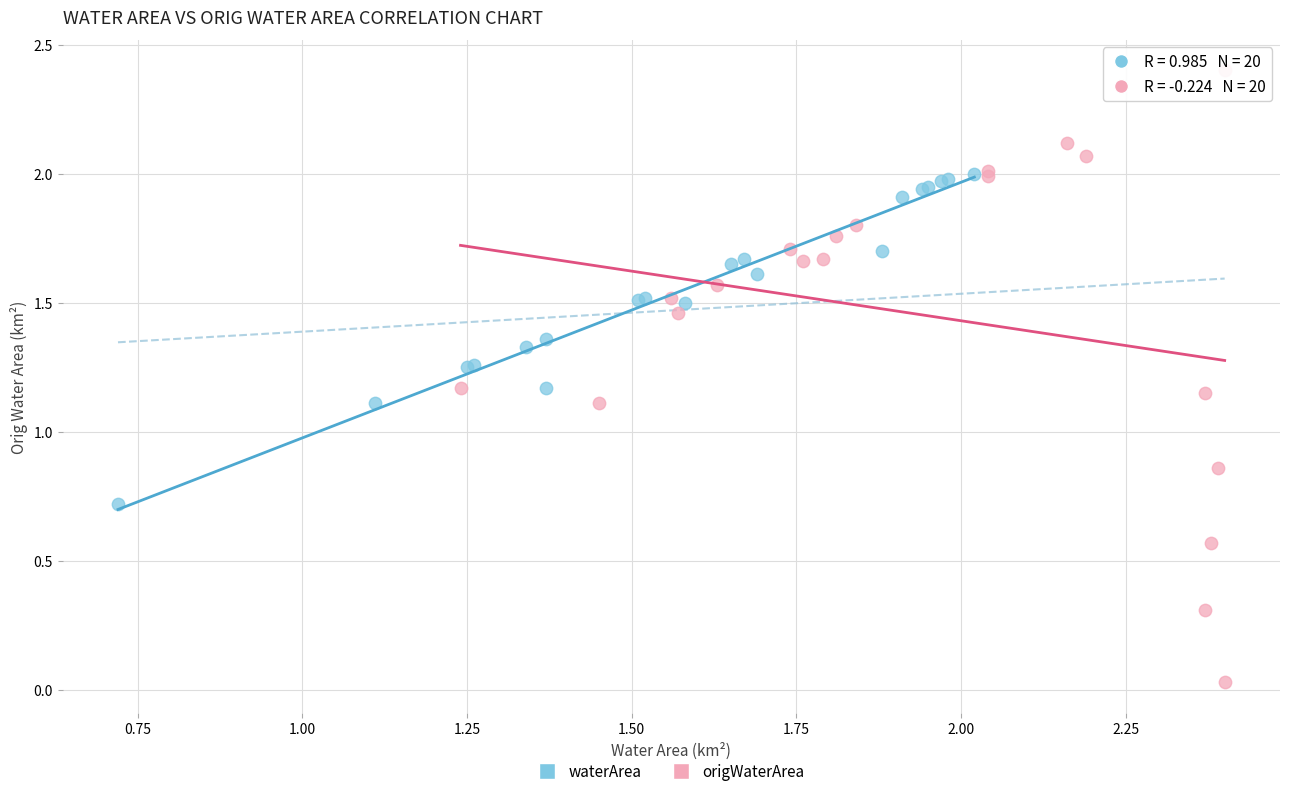

Which series reaches the minimum Y coordinate?

origWaterArea